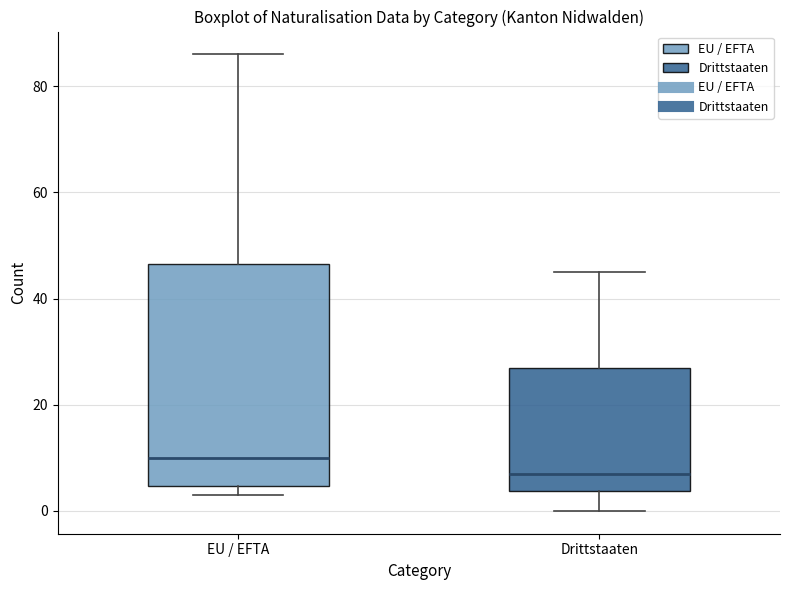

Reading left to right, read every box against the y-axis: the position of its median line, the range the box covers, and the ends of its whiskers. The values are not printed on the chart, so give them approximately, as read against the axis.

EU / EFTA: median 10, box 4 to 46, whiskers 4 (just below the box's lower edge) to 86
Drittstaaten: median 8, box 4 to 28, whiskers 0 to 46